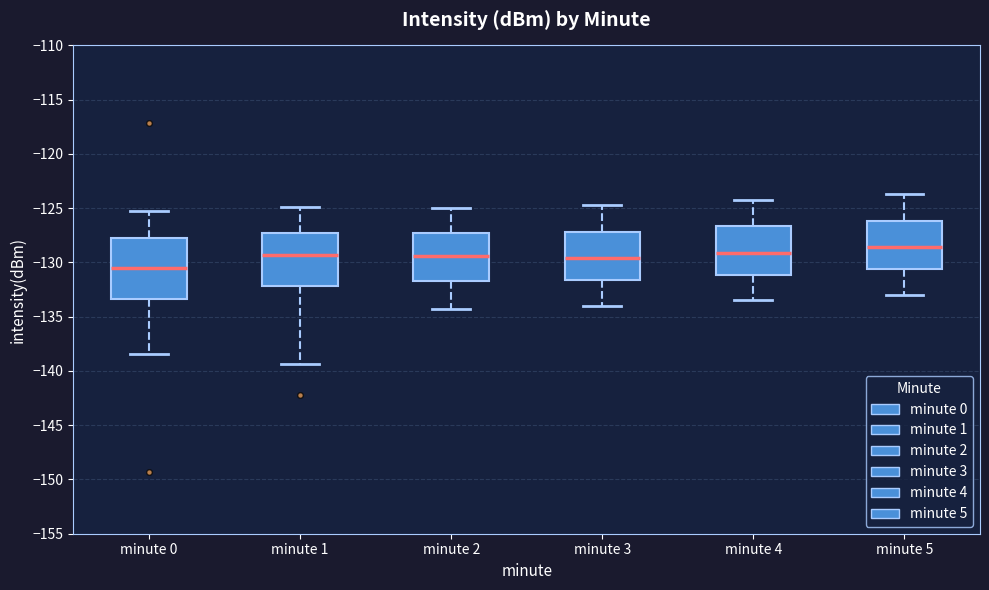

Reading left to right, read every box against the y-axis: the position of its median line, the range the box covers, and the ends of its whiskers. The values are not printed on the chart, so give them approximately, as read against the axis.

minute 0: median -130.5, box -133.5 to -127.5, whiskers -138.5 to -125.5
minute 1: median -129.5, box -132.0 to -127.5, whiskers -139.5 to -125.0
minute 2: median -129.5, box -131.5 to -127.5, whiskers -134.5 to -125.0
minute 3: median -129.5, box -131.5 to -127.0, whiskers -134.0 to -124.5
minute 4: median -129.0, box -131.0 to -126.5, whiskers -133.5 to -124.0
minute 5: median -128.5, box -130.5 to -126.0, whiskers -133.0 to -123.5